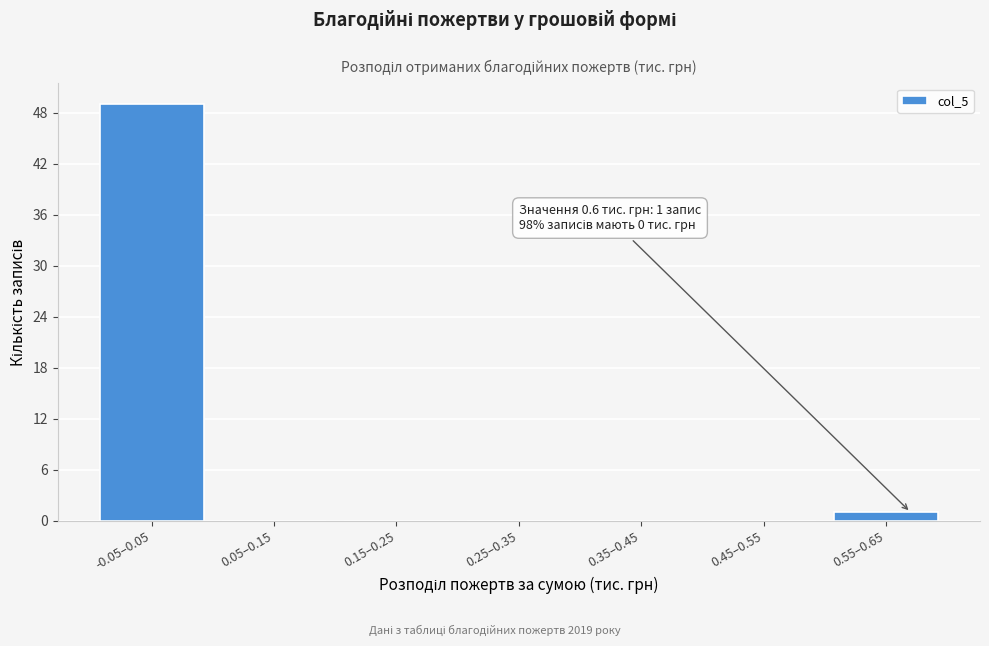

Reading left to right, extract all data points from this chart.

-0.05–0.05=49	0.05–0.15=0	0.15–0.25=0	0.25–0.35=0	0.35–0.45=0	0.45–0.55=0	0.55–0.65=1